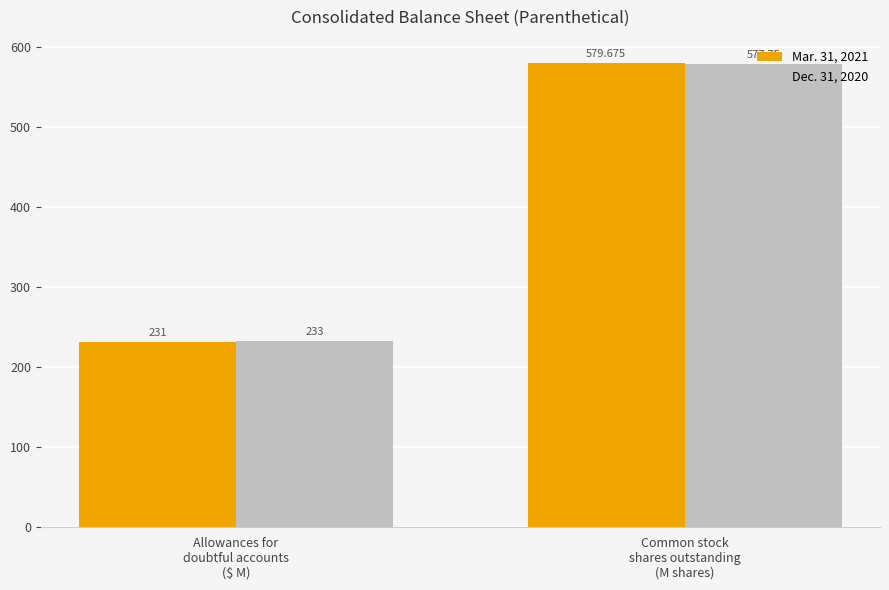

List the series in order of their peak value, lowest first.

Dec. 31, 2020, Mar. 31, 2021